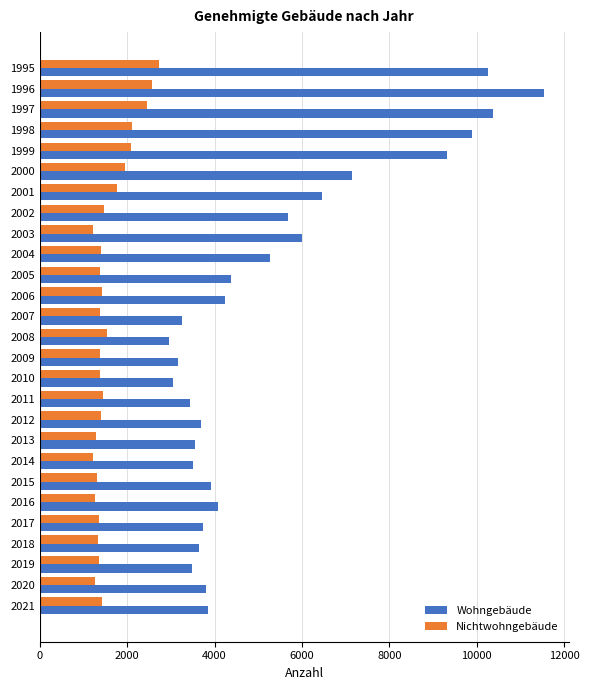

True or false: Wohngebäude has a value of 6469 at 2001.

True